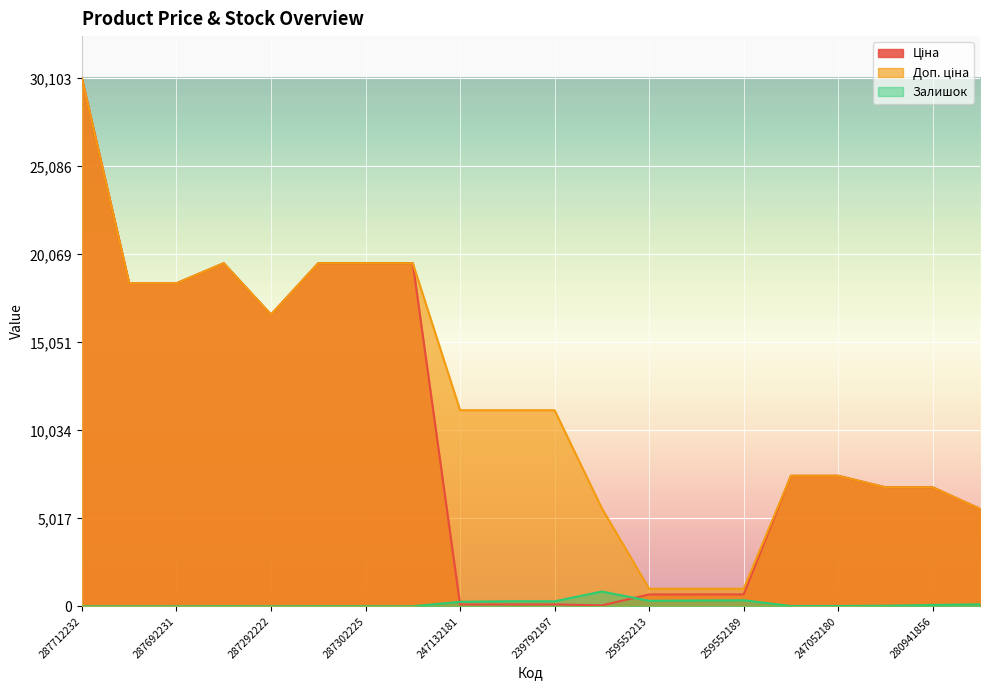

The Ціна series shows 9853.5 at 287292222. True or false?

False